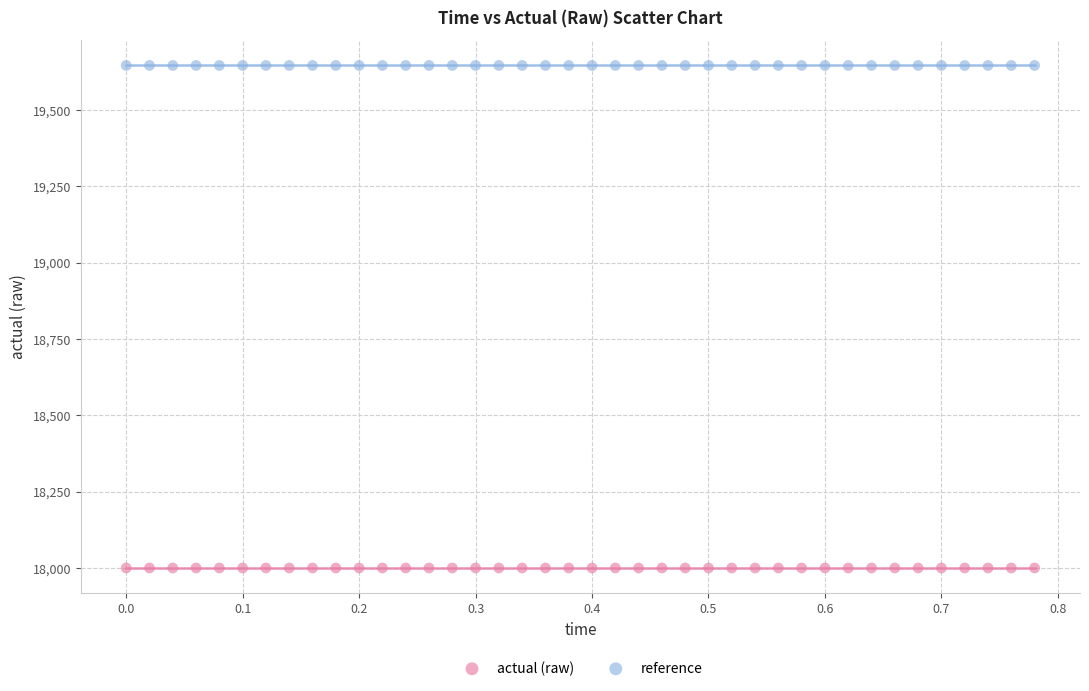

Which series contains the lowest Y value?

actual (raw)